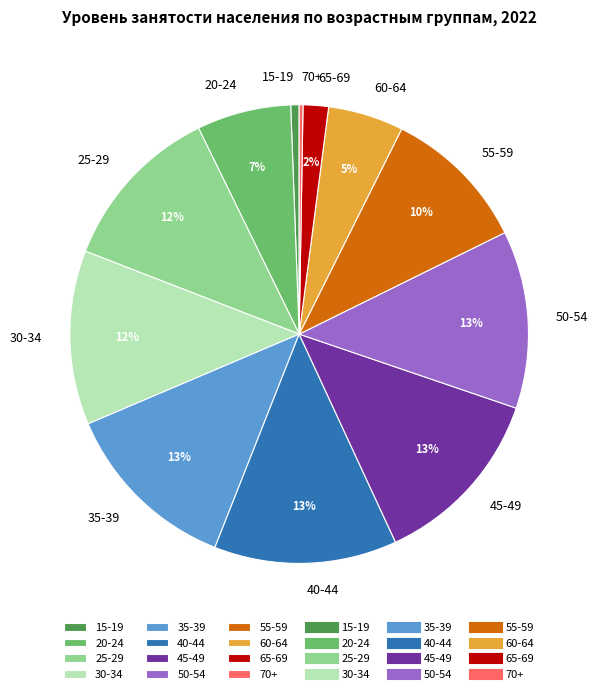

True or false: 60-64 accounts for 16% of the total.

False